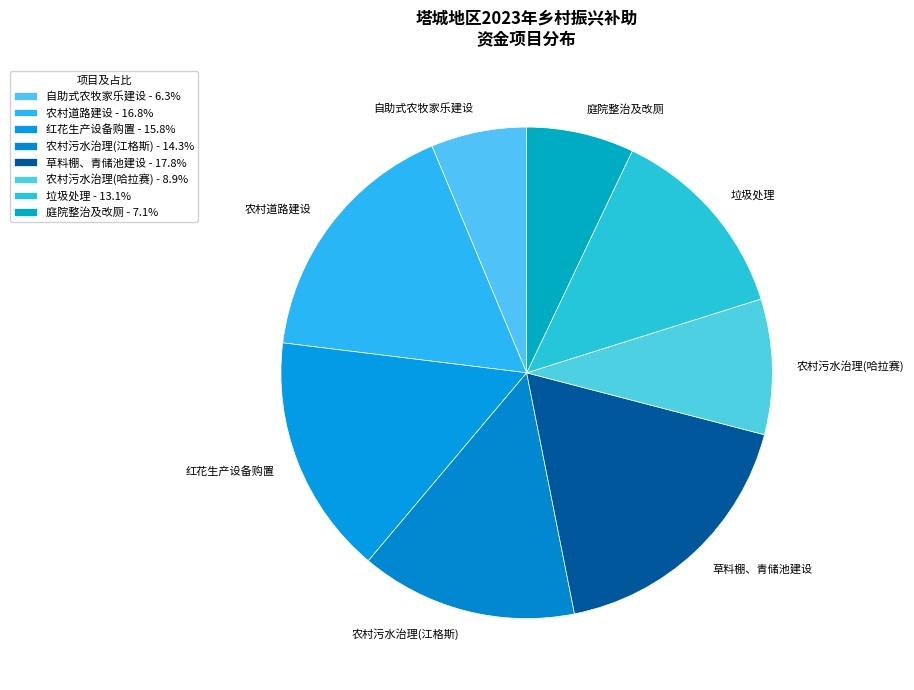

Between 草料棚、青储池建设 and 垃圾处理, which is larger?

草料棚、青储池建设